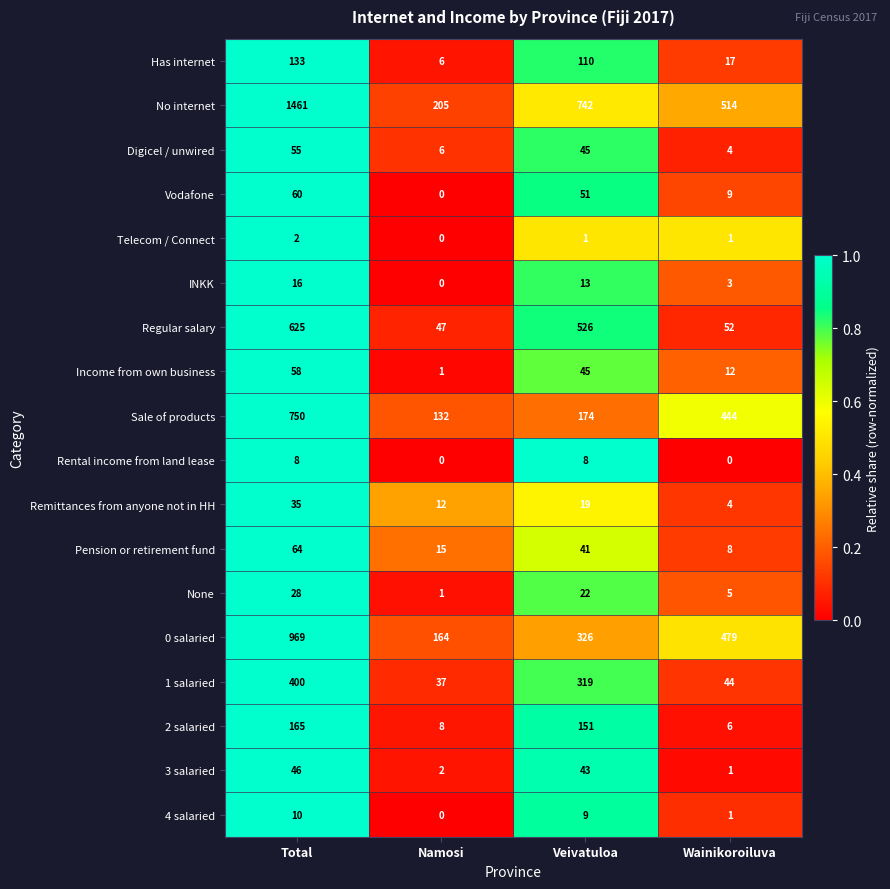

Is it true that Remittances from anyone not in HH equals 35 at Total?

True